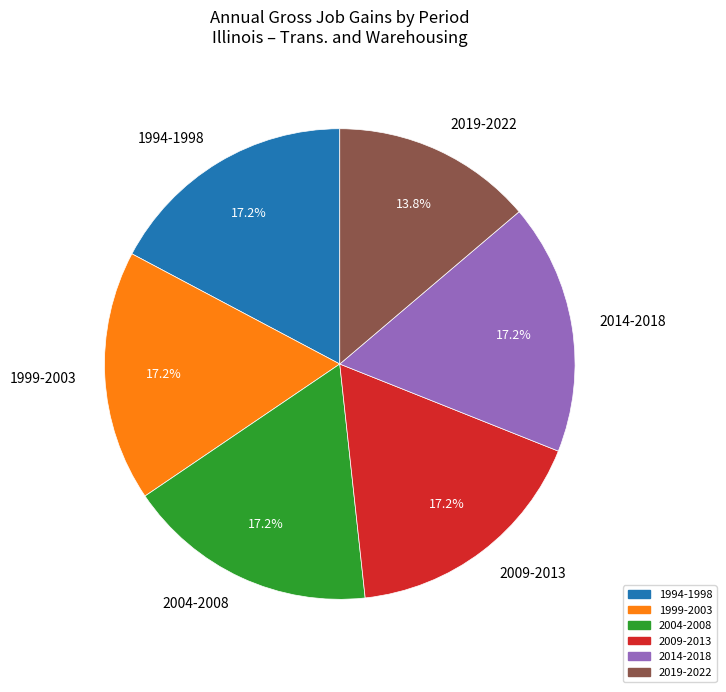

Is there a majority slice in this chart?

No